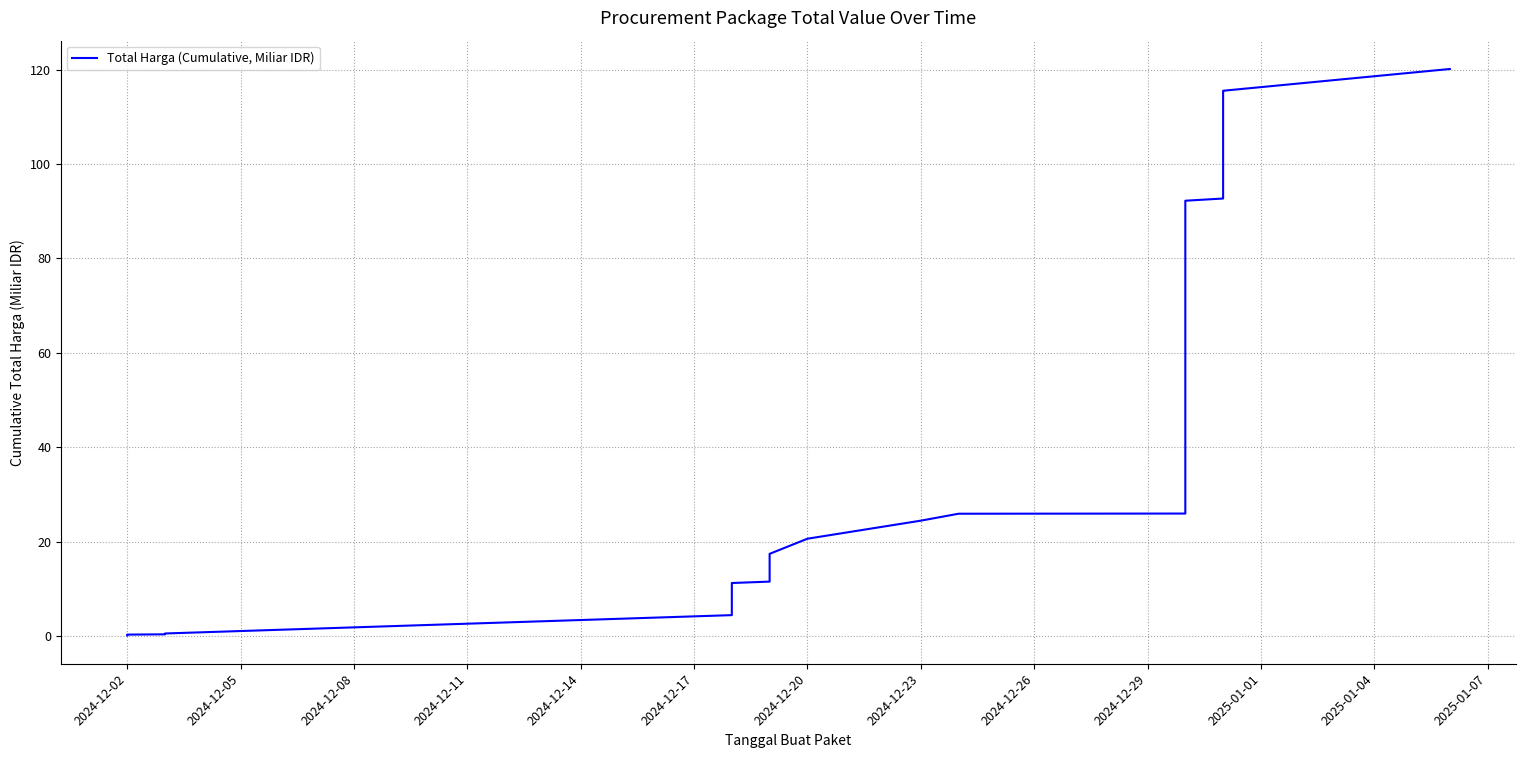

Is this an area chart (filled region under the line)?

No